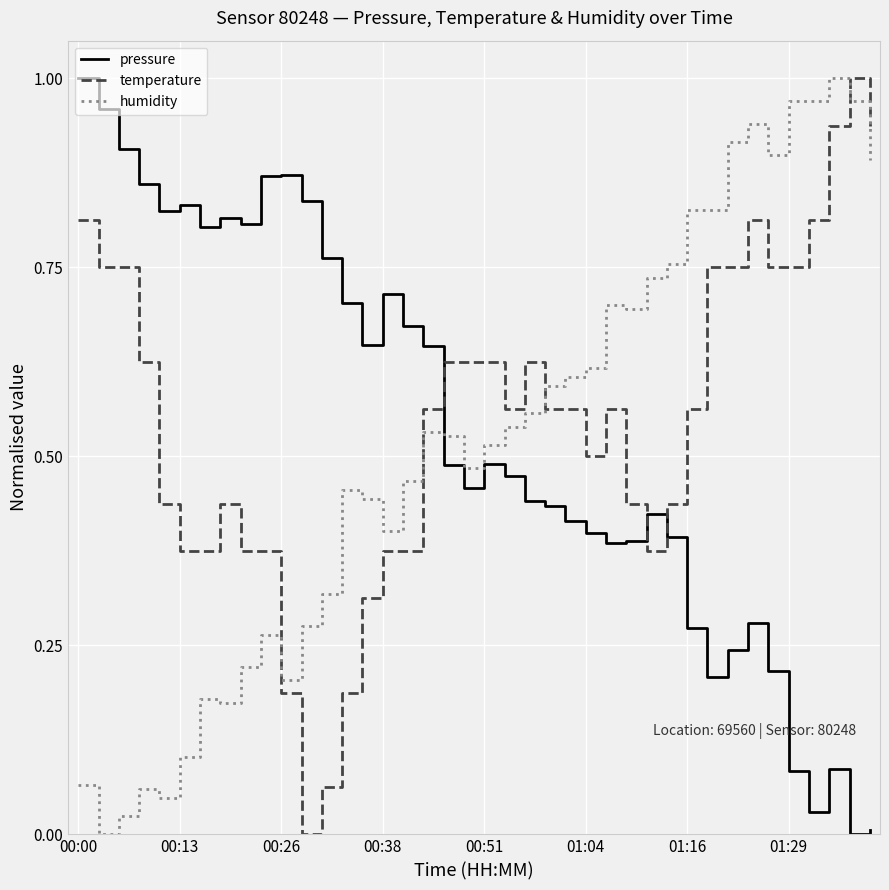

How many values in pressure are above zero?

39